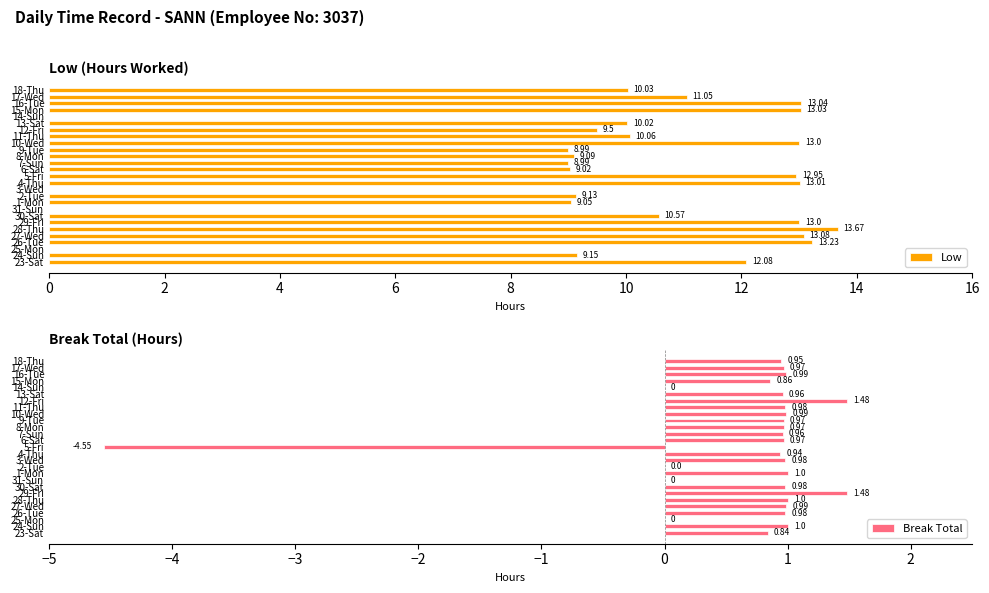

Is it true that Break Total equals 0.0 at 2-Tue?

True